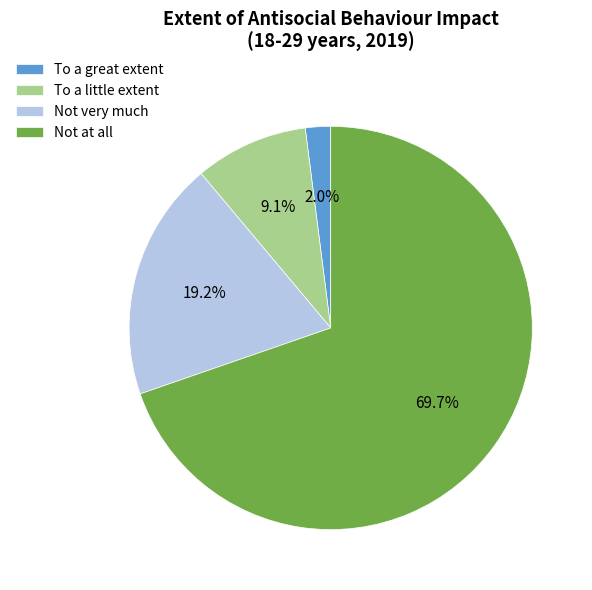

Is Not at all the majority of the pie?

Yes